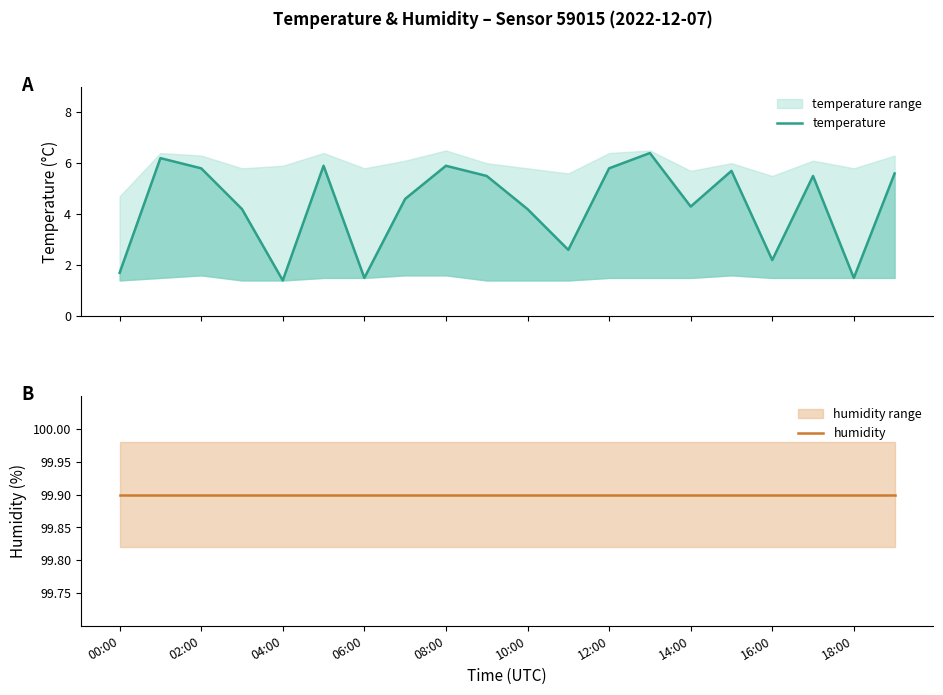

Is it true that temperature equals 2.0 at 06:00?

False